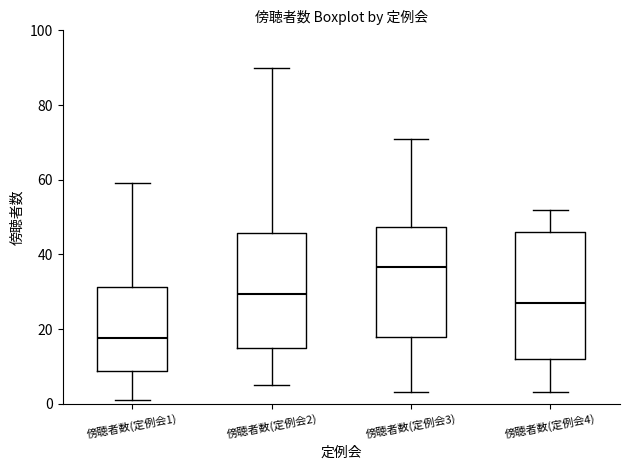

Which box has the lowest median line?

傍聴者数(定例会1)